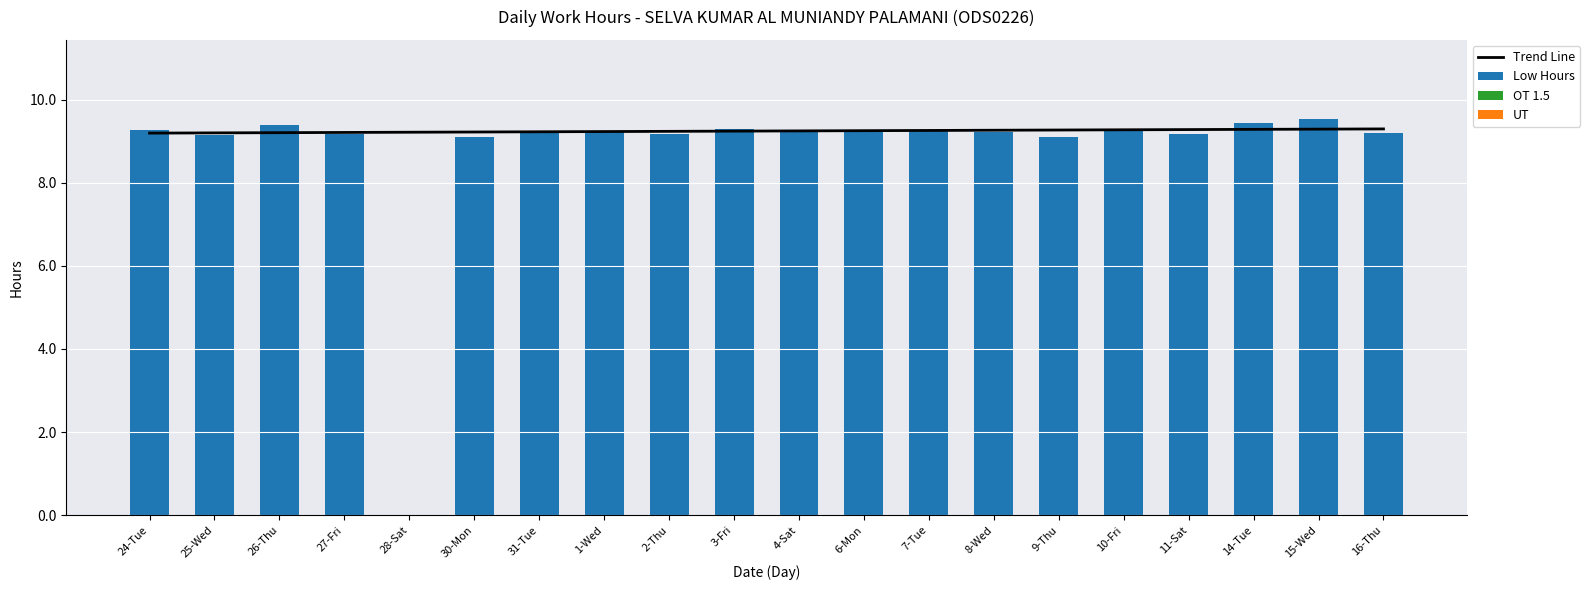

How many data points does each series have?

20